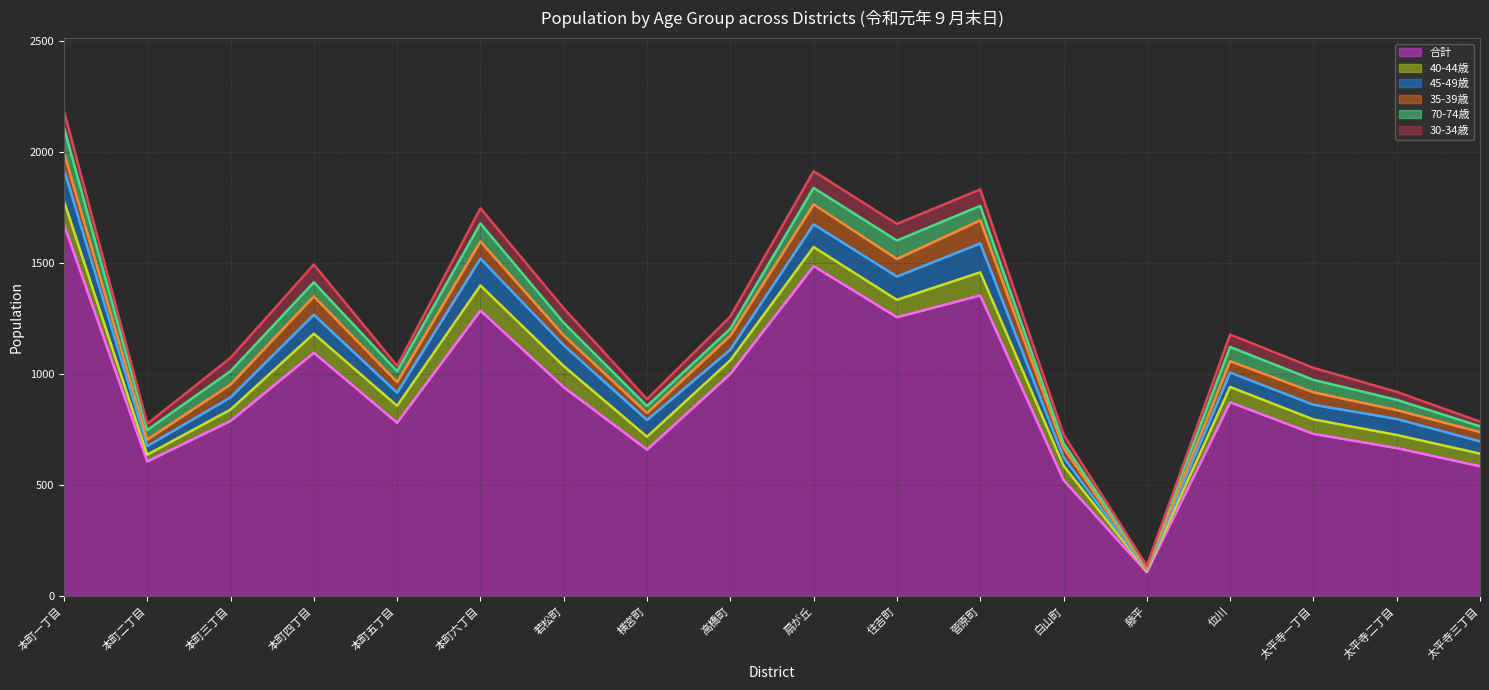

How many series are shown in this chart?

6